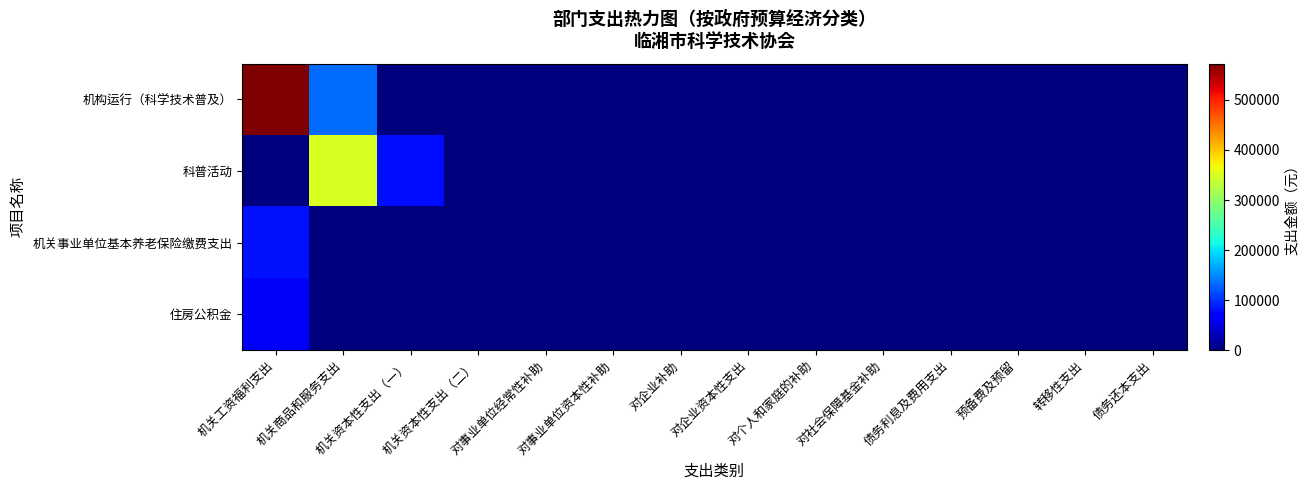

Reading left to right, list all the values displayed in this chart.

机构运行（科学技术普及）: 机关工资福利支出=572445.9	机关商品和服务支出=133400.0	机关资本性支出（一）=0.0	机关资本性支出（二）=0.0	对事业单位经常性补助=0.0	对事业单位资本性补助=0.0	对企业补助=0.0	对企业资本性支出=0.0	对个人和家庭的补助=0.0	对社会保障基金补助=0.0	债务利息及费用支出=0.0	预备费及预留=0.0	转移性支出=0.0	债务还本支出=0.0
科普活动: 机关工资福利支出=0.0	机关商品和服务支出=350000.0	机关资本性支出（一）=80000.0	机关资本性支出（二）=0.0	对事业单位经常性补助=0.0	对事业单位资本性补助=0.0	对企业补助=0.0	对企业资本性支出=0.0	对个人和家庭的补助=0.0	对社会保障基金补助=0.0	债务利息及费用支出=0.0	预备费及预留=0.0	转移性支出=0.0	债务还本支出=0.0
机关事业单位基本养老保险缴费支出: 机关工资福利支出=82030.6	机关商品和服务支出=0.0	机关资本性支出（一）=0.0	机关资本性支出（二）=0.0	对事业单位经常性补助=0.0	对事业单位资本性补助=0.0	对企业补助=0.0	对企业资本性支出=0.0	对个人和家庭的补助=0.0	对社会保障基金补助=0.0	债务利息及费用支出=0.0	预备费及预留=0.0	转移性支出=0.0	债务还本支出=0.0
住房公积金: 机关工资福利支出=61522.9	机关商品和服务支出=0.0	机关资本性支出（一）=0.0	机关资本性支出（二）=0.0	对事业单位经常性补助=0.0	对事业单位资本性补助=0.0	对企业补助=0.0	对企业资本性支出=0.0	对个人和家庭的补助=0.0	对社会保障基金补助=0.0	债务利息及费用支出=0.0	预备费及预留=0.0	转移性支出=0.0	债务还本支出=0.0